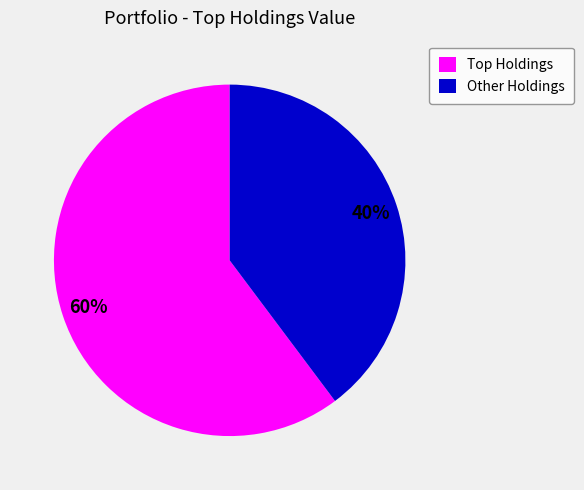

Which category has the biggest portion of the pie?

Top Holdings